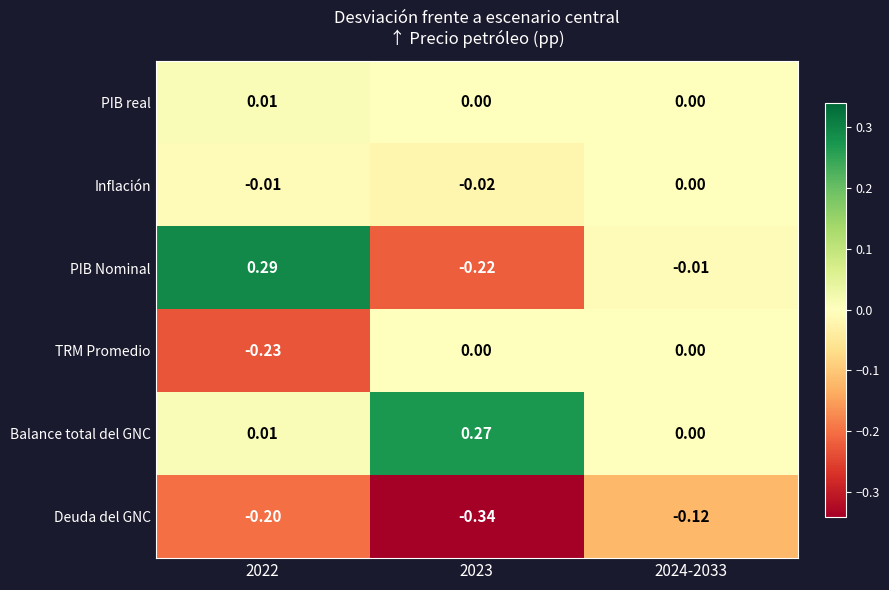

Which series has the largest range (max minus min)?

PIB Nominal